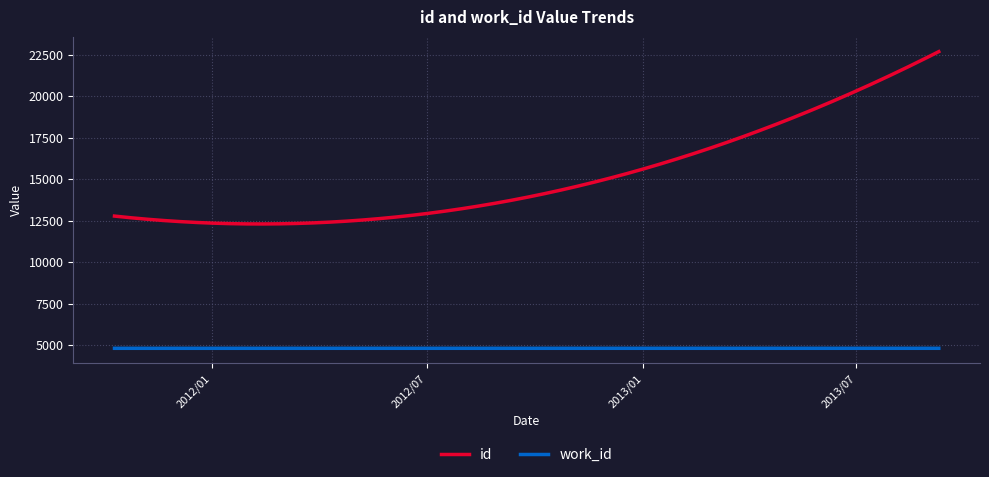

Rank the series by their average value, from lowest to highest.

work_id, id